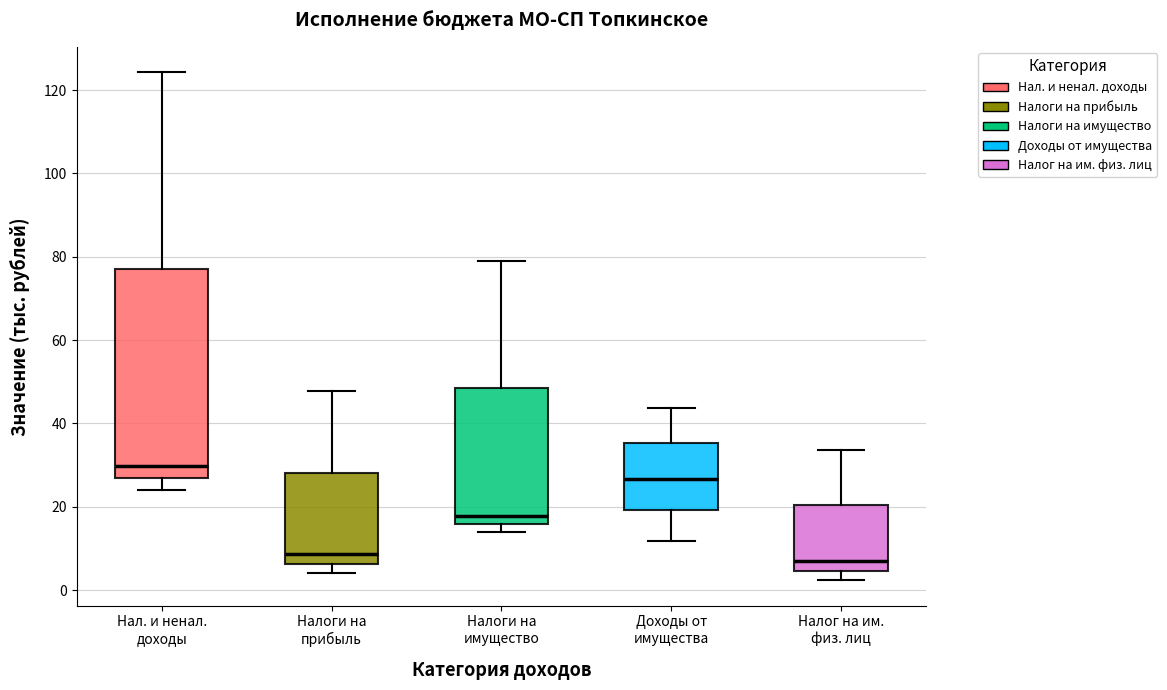

Reading left to right, transcribe this box plot: for each box, give where its median line is, the range the box spans, and where its two whiskers end, as read against the y-axis. The values are not printed on the chart, so give them approximately, as read against the axis.

Нал. и ненал. доходы: median 30, box 26 to 78, whiskers 24 to 124
Налоги на прибыль: median 8, box 6 to 28, whiskers 4 to 48
Налоги на имущество: median 18, box 16 to 48, whiskers 14 to 80
Доходы от имущества: median 26, box 20 to 36, whiskers 12 to 44
Налог на им. физ. лиц: median 8, box 4 to 20, whiskers 2 to 34